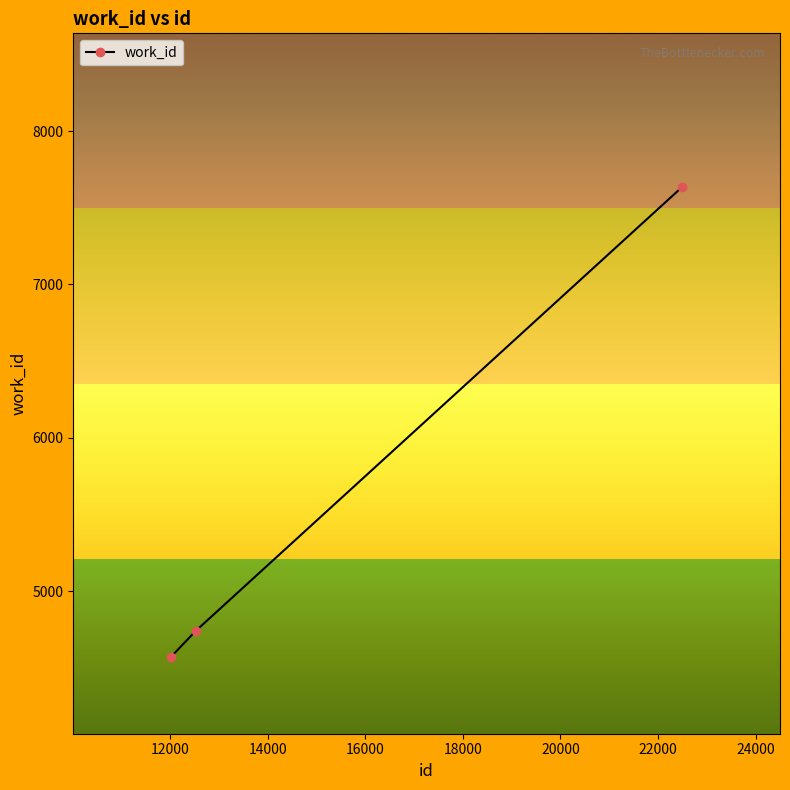

What is the minimum value shown in the chart?

4572